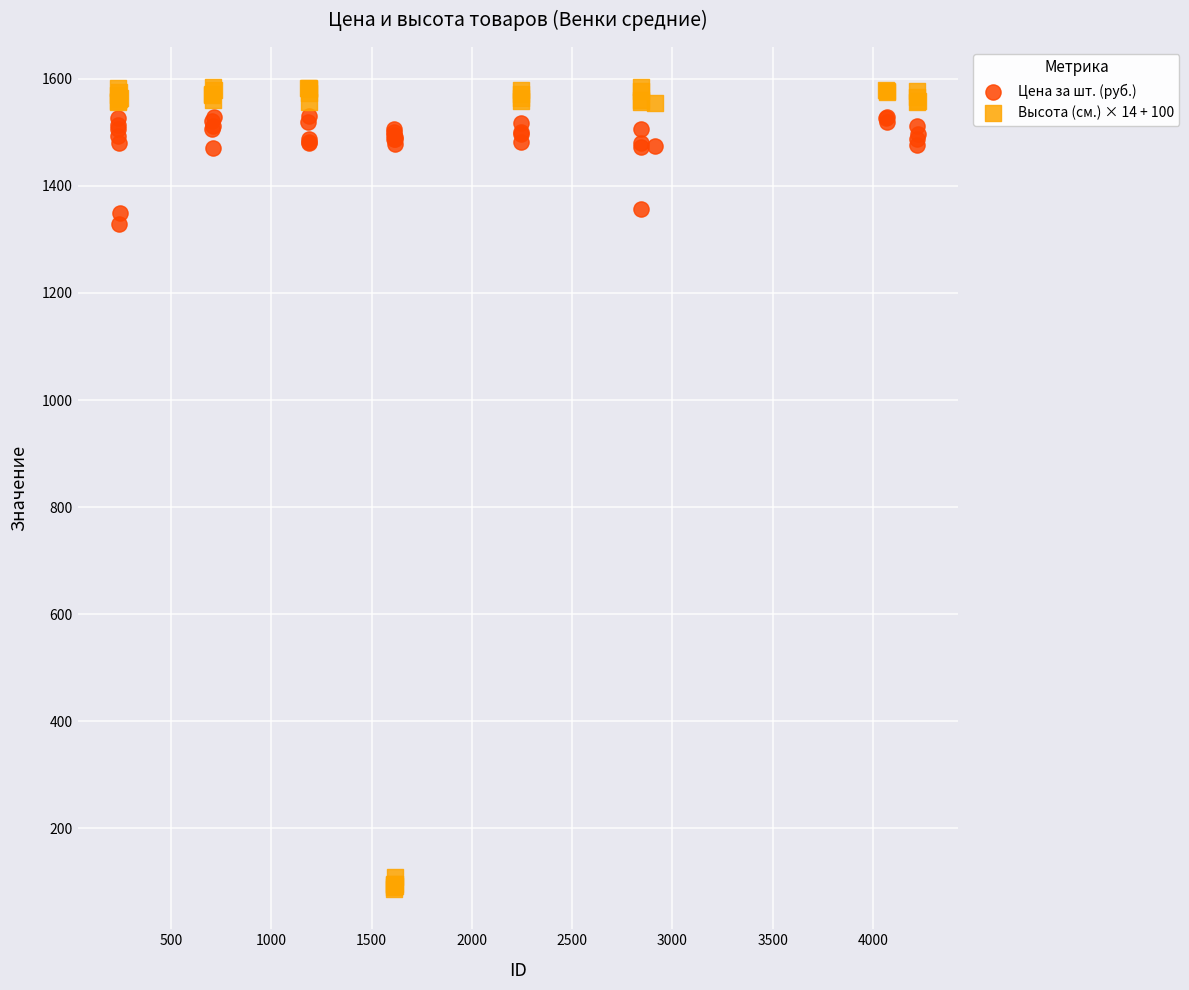

What is the X range (max minus min) for the scatter plot?

3987.0